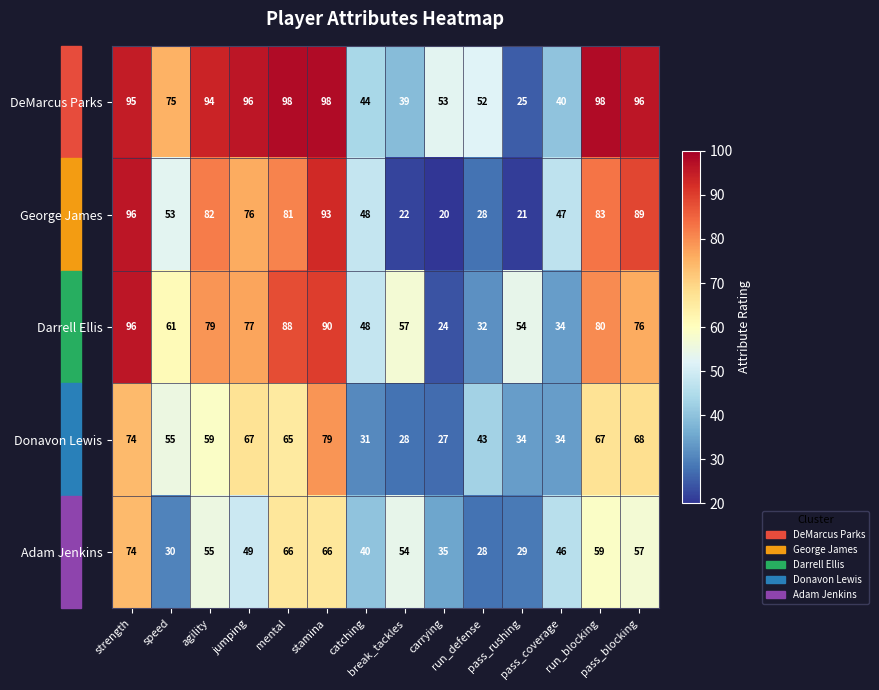

Which series has the largest total across all categories?

DeMarcus Parks